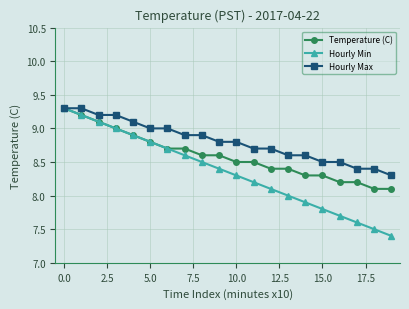

Which series has the largest total across all categories?

Hourly Max